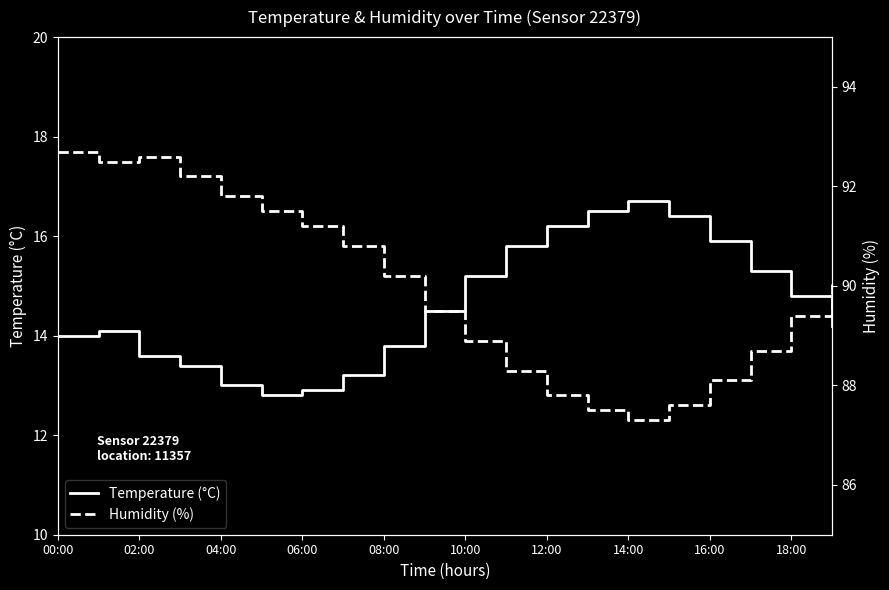

True or false: Temperature (°C) and Humidity (%) cross at least once.

False